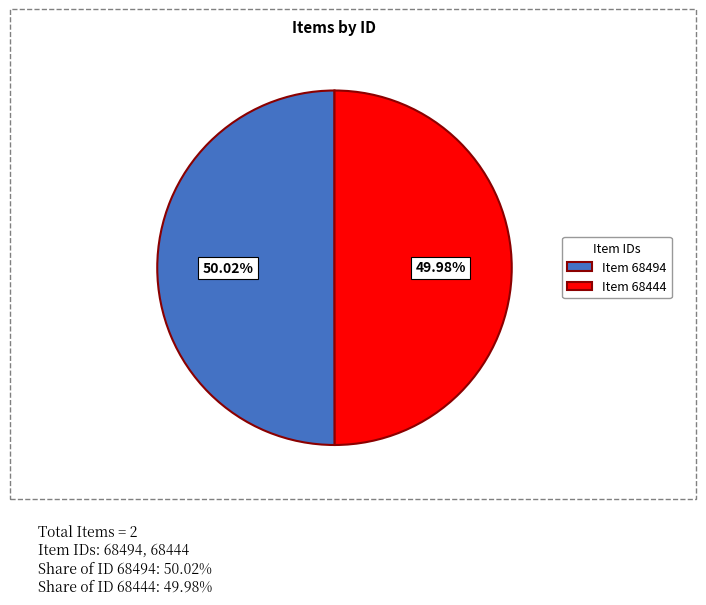

Combined, do Item 68494 and Item 68444 account for over 50%?

Yes